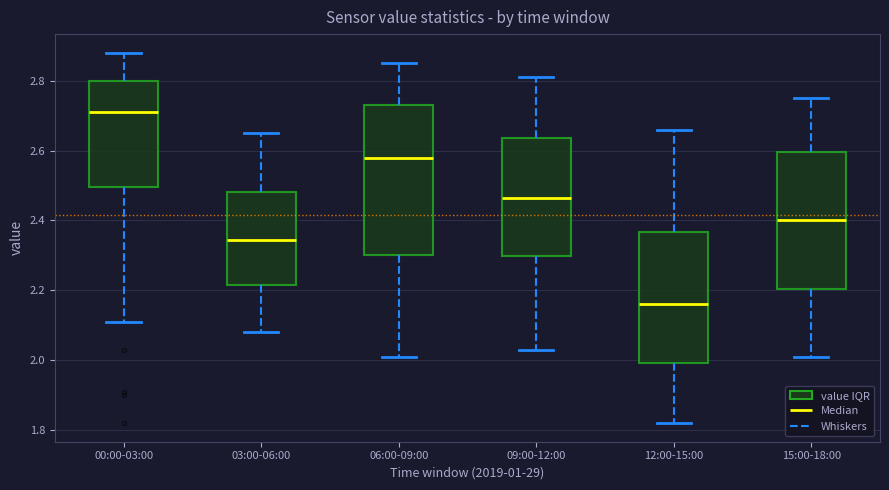

Reading left to right, read every box against the y-axis: the position of its median line, the range the box covers, and the ends of its whiskers. The values are not printed on the chart, so give them approximately, as read against the axis.

00:00-03:00: median 2.72, box 2.50 to 2.80, whiskers 2.12 to 2.88
03:00-06:00: median 2.34, box 2.22 to 2.48, whiskers 2.08 to 2.66
06:00-09:00: median 2.58, box 2.30 to 2.74, whiskers 2.02 to 2.86
09:00-12:00: median 2.46, box 2.30 to 2.64, whiskers 2.04 to 2.82
12:00-15:00: median 2.16, box 2.00 to 2.36, whiskers 1.82 to 2.66
15:00-18:00: median 2.40, box 2.20 to 2.60, whiskers 2.02 to 2.76